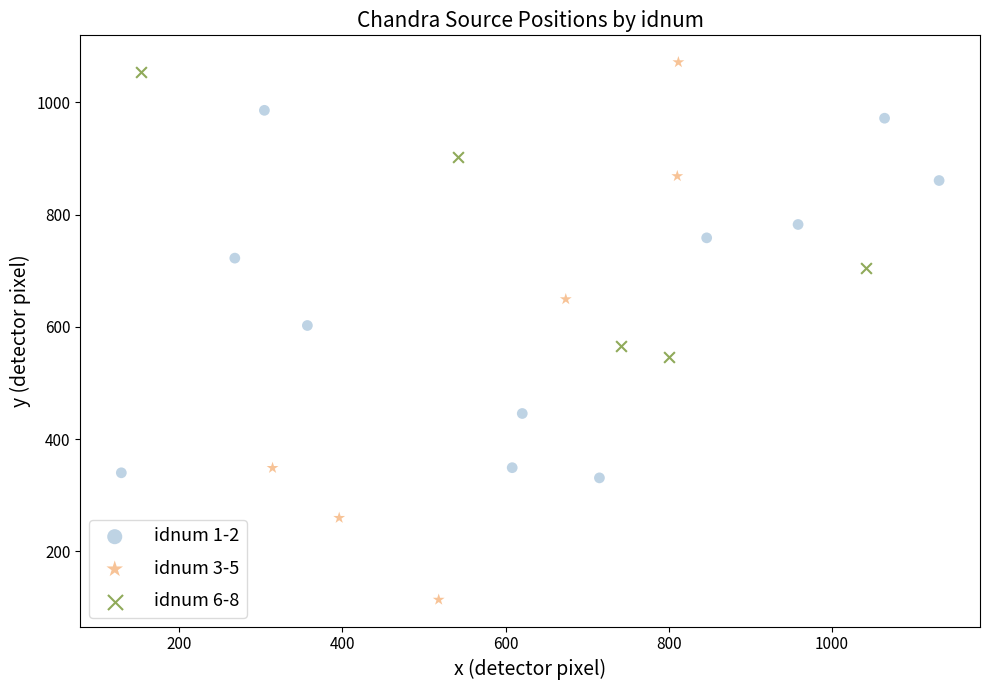

What are all the series names shown in the legend?

idnum 1-2, idnum 3-5, idnum 6-8